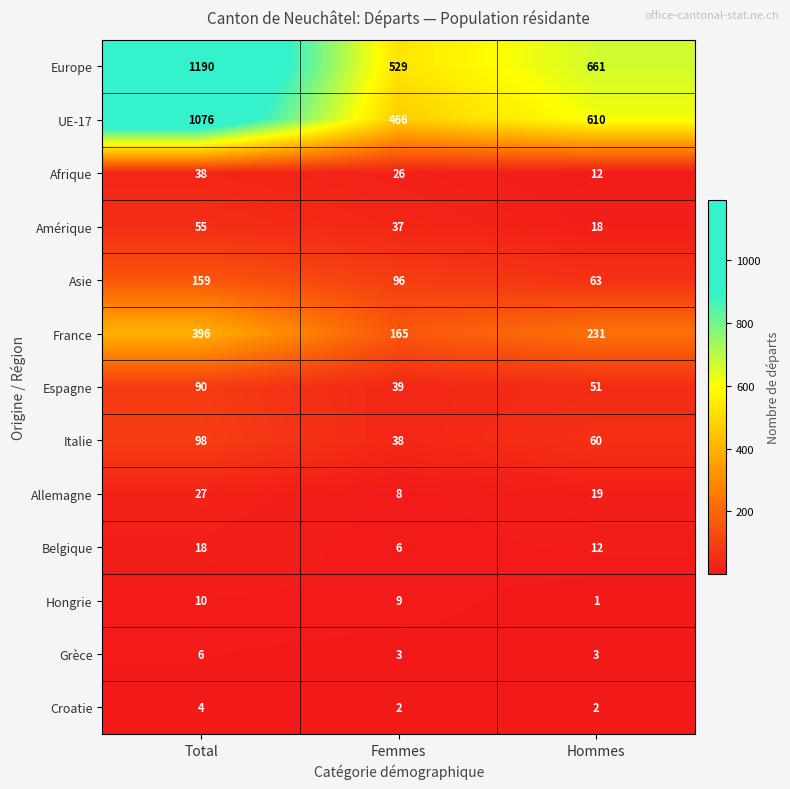

How many series are shown in this chart?

13